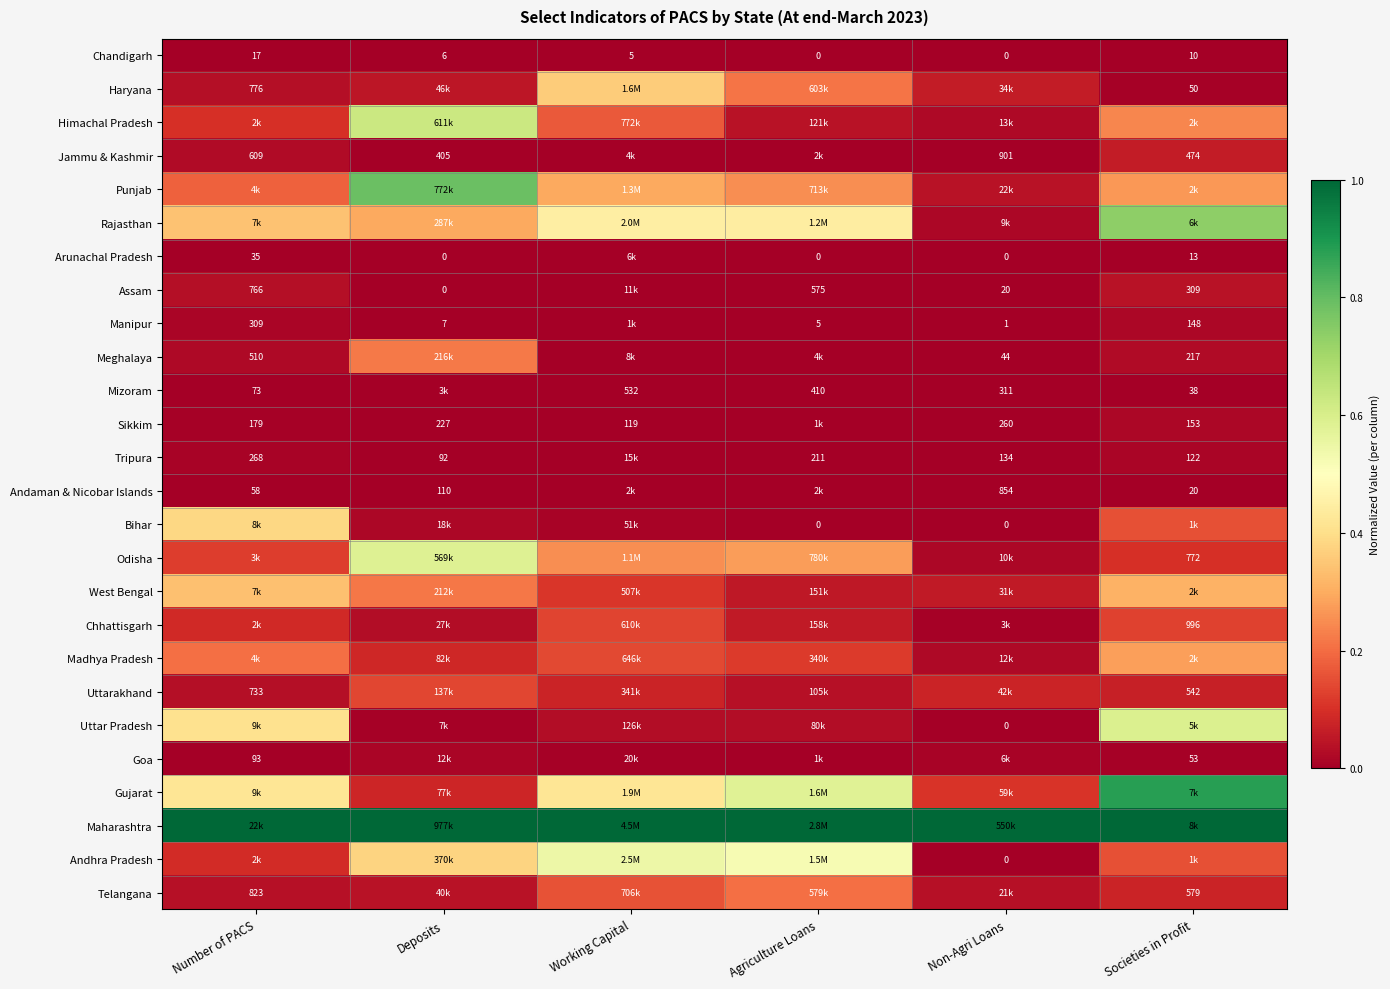

At Deposits, list the series in order from smallest to largest.

Arunachal Pradesh, Assam, Chandigarh, Manipur, Tripura, Andaman & Nicobar Islands, Sikkim, Jammu & Kashmir, Mizoram, Uttar Pradesh, Goa, Bihar, Chhattisgarh, Telangana, Haryana, Gujarat, Madhya Pradesh, Uttarakhand, West Bengal, Meghalaya, Rajasthan, Andhra Pradesh, Odisha, Himachal Pradesh, Punjab, Maharashtra